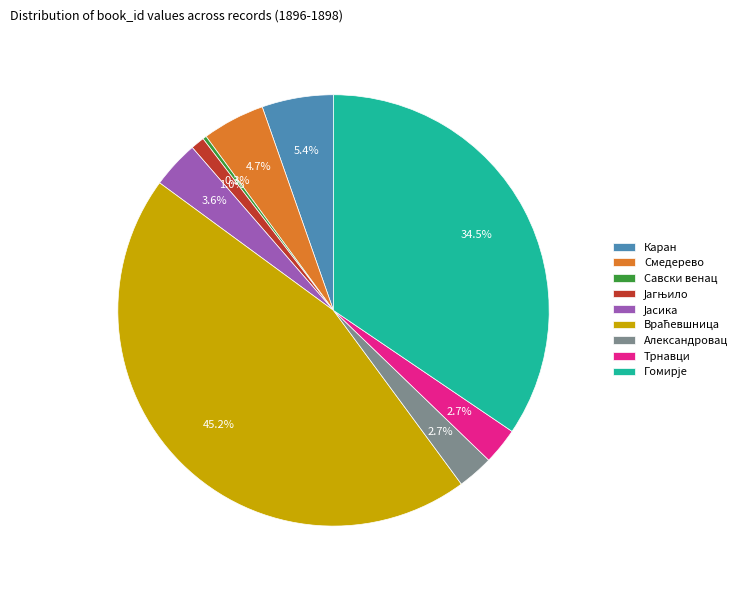

Which has a higher value, Каран or Смедерево?

Каран